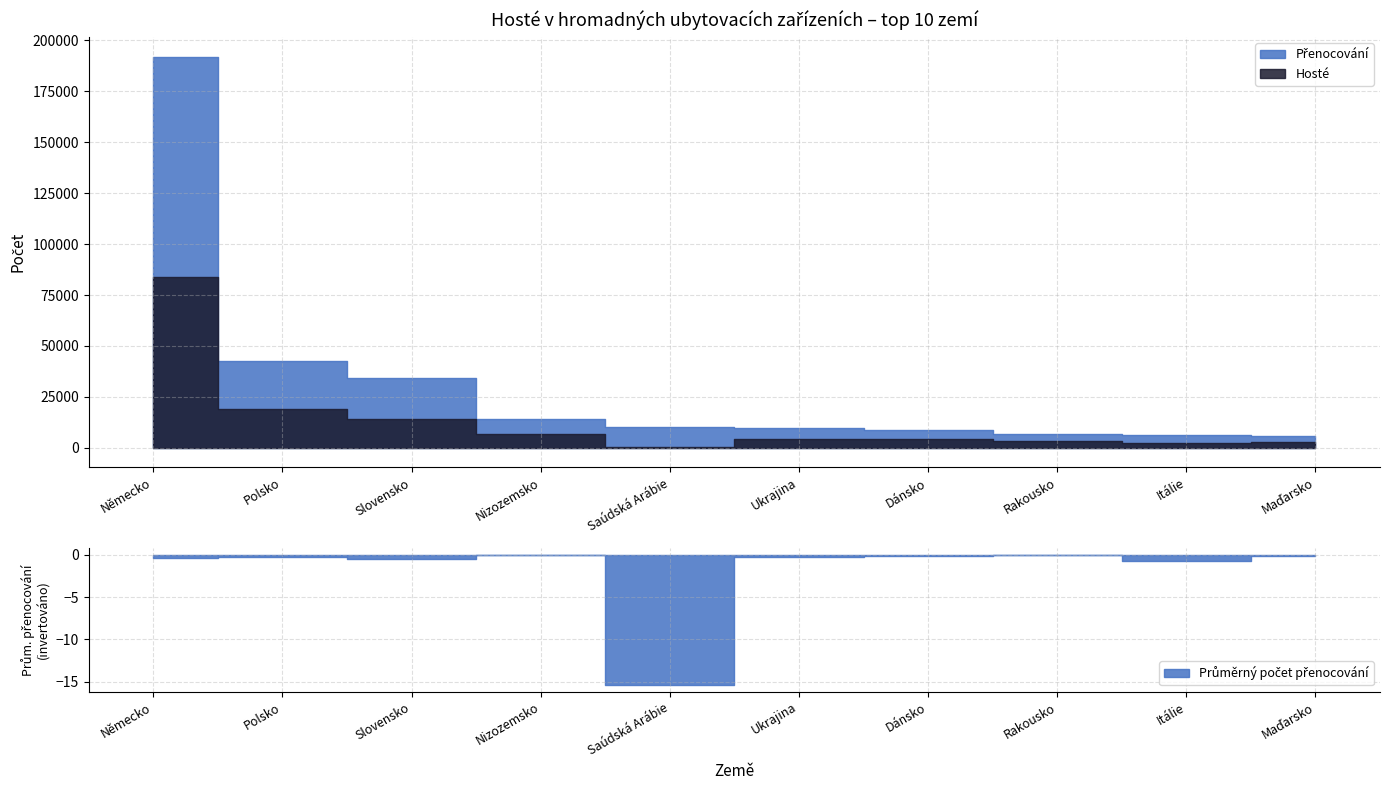

What is the value of the Hosté point at the 2nd from the left?

19152.0